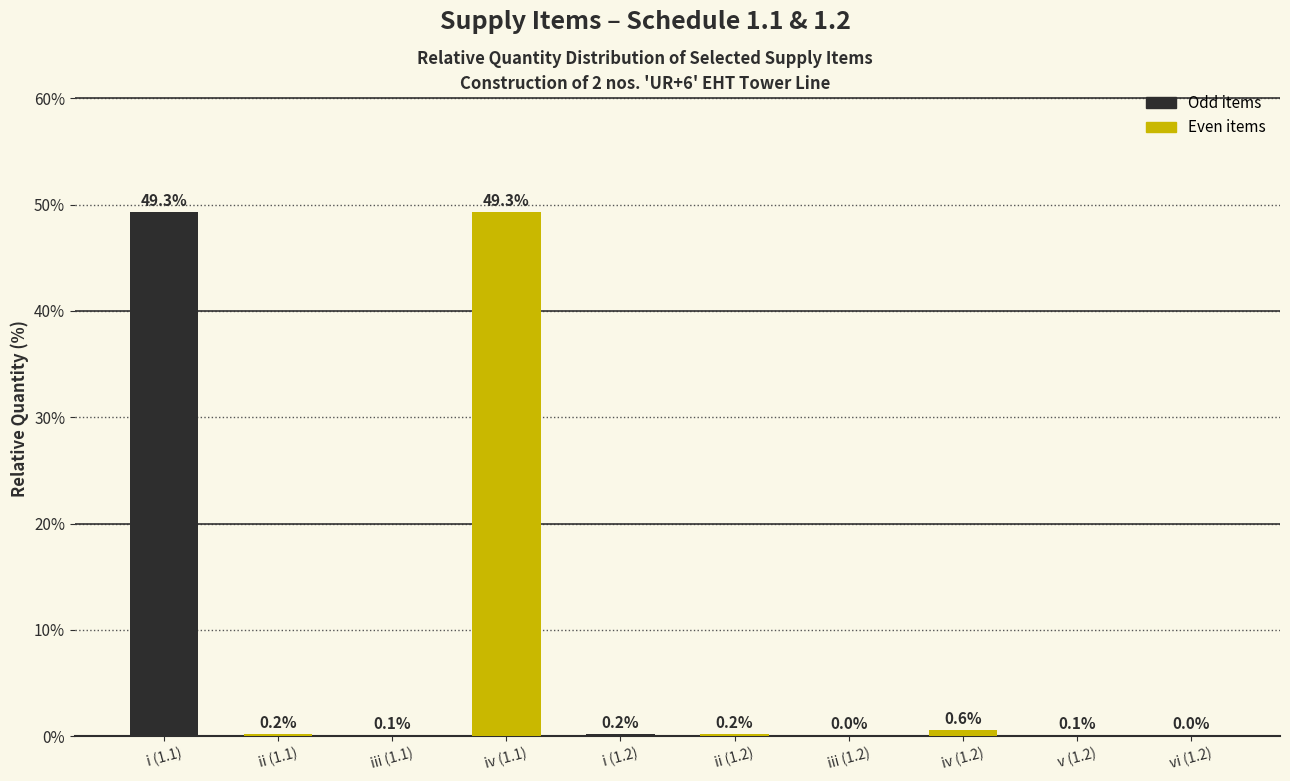

What is the maximum value shown in the chart?

49.3